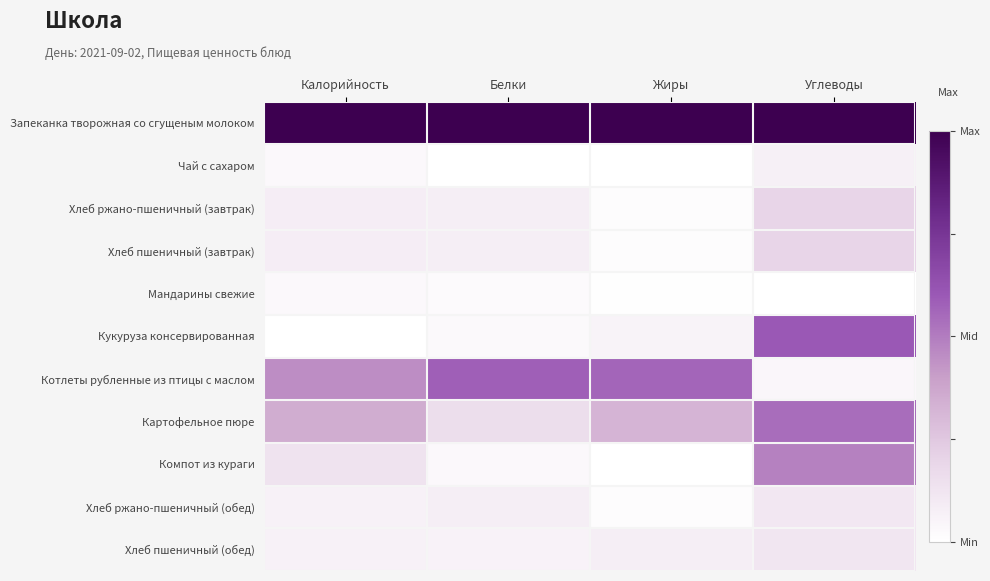

Reading right to left, transcribe all the data shown in this chart.

Запеканка творожная со сгущеным молоком: Углеводы=1.0	Жиры=1.0	Белки=1.0	Калорийность=1.0
Чай с сахаром: Углеводы=0.1	Жиры=0.0	Белки=0.0	Калорийность=0.0
Хлеб ржано-пшеничный (завтрак): Углеводы=0.2	Жиры=0.0	Белки=0.1	Калорийность=0.1
Хлеб пшеничный (завтрак): Углеводы=0.2	Жиры=0.0	Белки=0.1	Калорийность=0.1
Мандарины свежие: Углеводы=0.0	Жиры=0.0	Белки=0.0	Калорийность=0.0
Кукуруза консервированная: Углеводы=0.6	Жиры=0.1	Белки=0.0	Калорийность=0.0
Котлеты рубленные из птицы с маслом: Углеводы=0.0	Жиры=0.6	Белки=0.6	Калорийность=0.5
Картофельное пюре: Углеводы=0.5	Жиры=0.3	Белки=0.2	Калорийность=0.4
Компот из кураги: Углеводы=0.5	Жиры=0.0	Белки=0.0	Калорийность=0.1
Хлеб ржано-пшеничный (обед): Углеводы=0.1	Жиры=0.0	Белки=0.1	Калорийность=0.1
Хлеб пшеничный (обед): Углеводы=0.1	Жиры=0.1	Белки=0.1	Калорийность=0.1